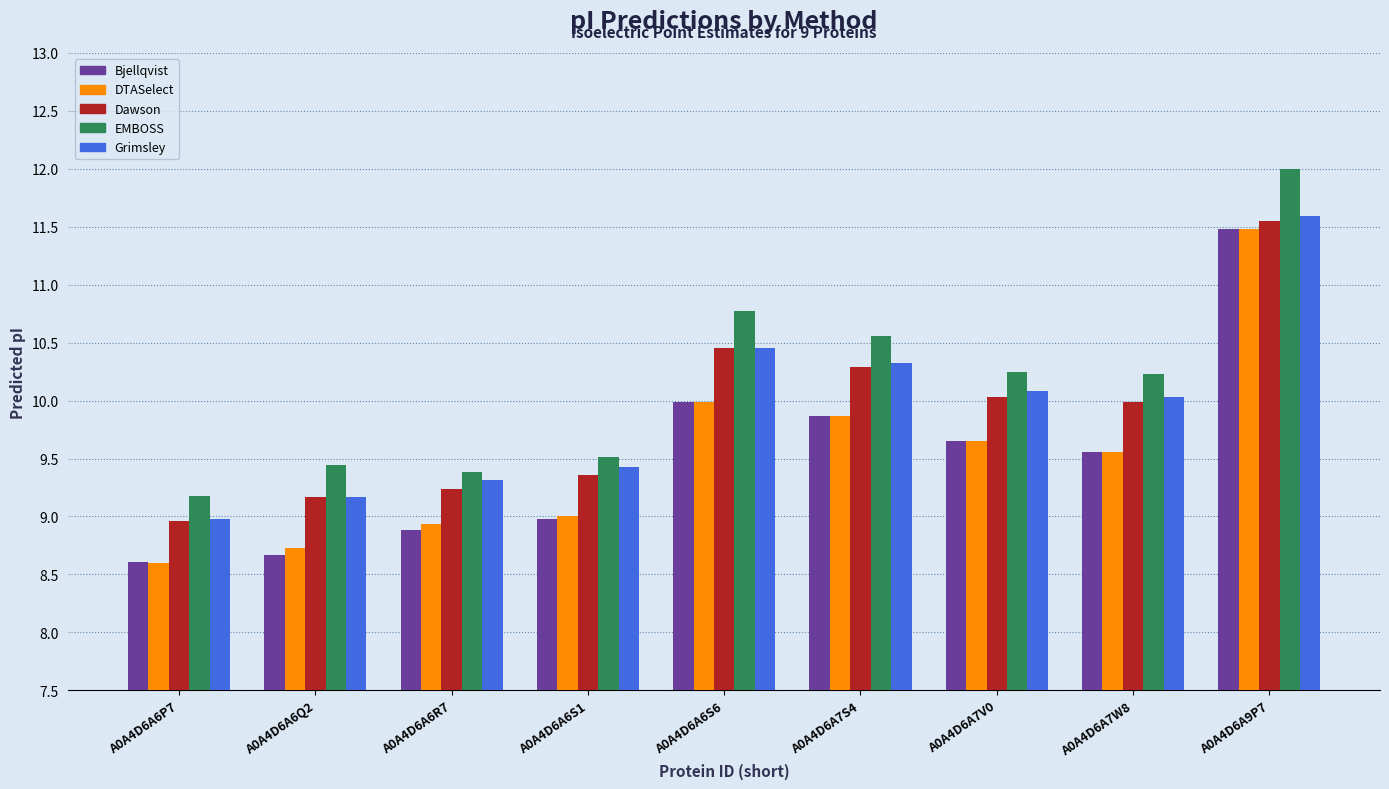

True or false: EMBOSS has a value of 9.4 at A0A4D6A6R7.

True